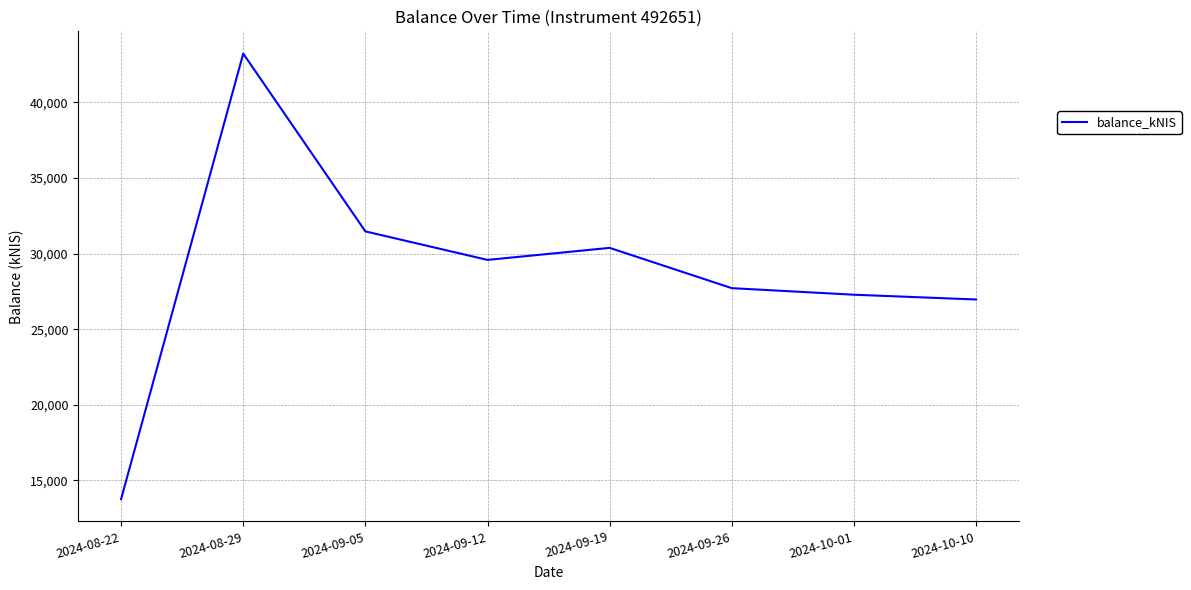

What is the maximum value shown in the chart?

43221.7